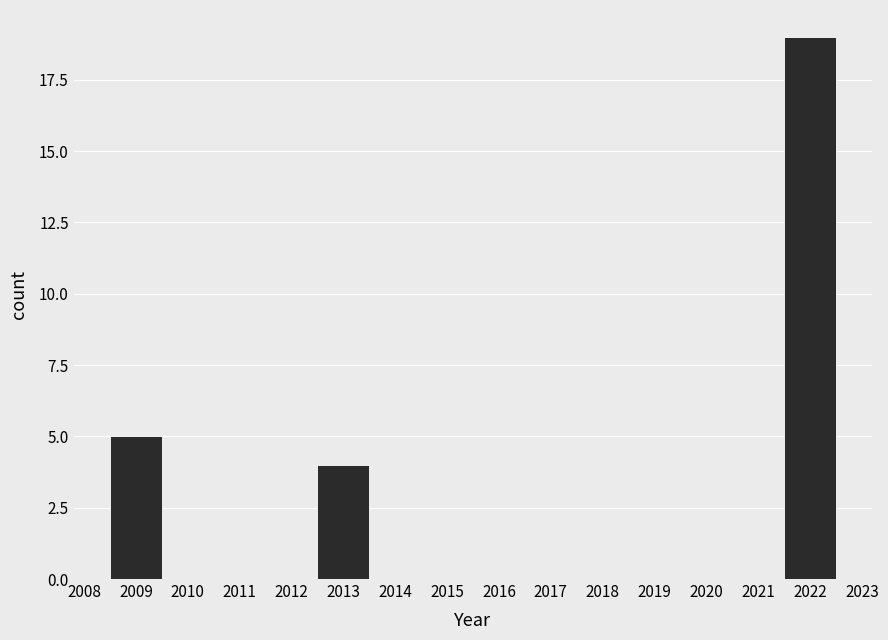

Reading left to right, transcribe this chart: for each bar, give the range it covers on the x-axis and its height. The values are not printed on the chart, so give them approximately, as read against the axis.

2008.5 to 2009.5: 5
2009.5 to 2010.5: 0
2010.5 to 2011.5: 0
2011.5 to 2012.5: 0
2012.5 to 2013.5: 4
2013.5 to 2014.5: 0
2014.5 to 2015.5: 0
2015.5 to 2016.5: 0
2016.5 to 2017.5: 0
2017.5 to 2018.5: 0
2018.5 to 2019.5: 0
2019.5 to 2020.5: 0
2020.5 to 2021.5: 0
2021.5 to 2022.5: 19